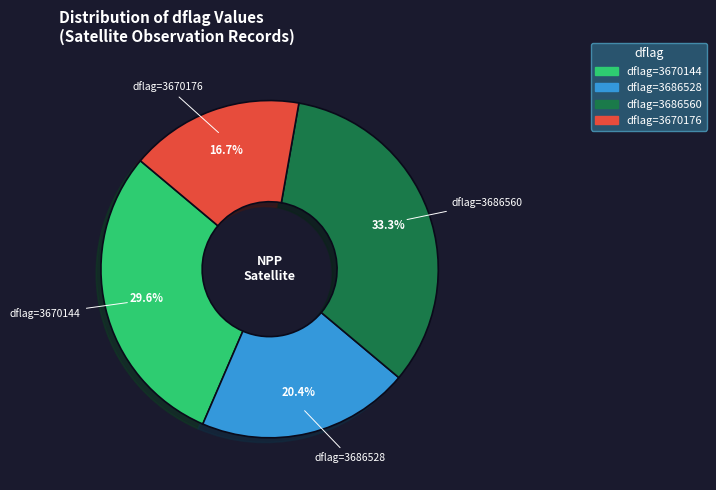

Is there any slice that represents more than half of the pie?

No